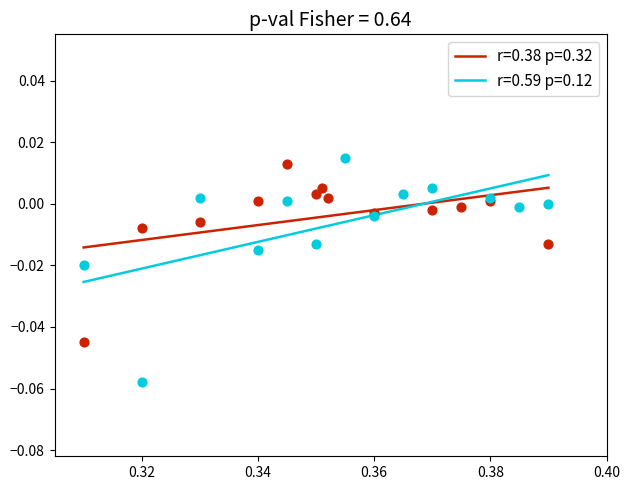

Which series reaches the maximum Y coordinate?

r=0.59 p=0.12